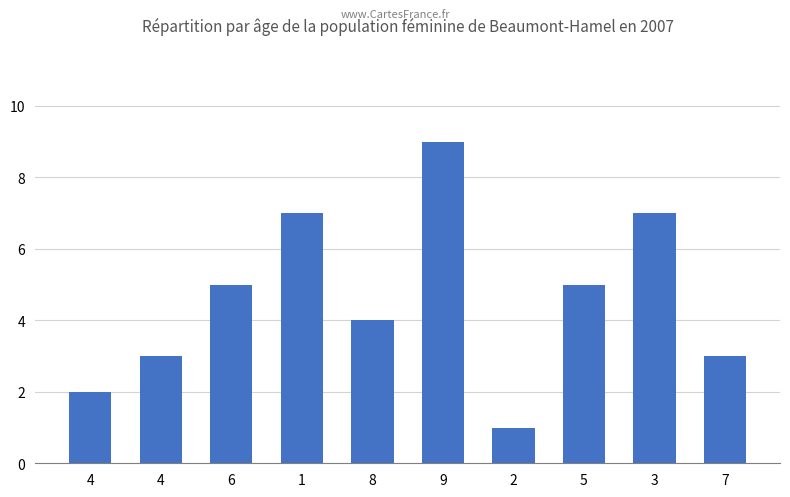

At which category does the chart reach its peak across all series?

9